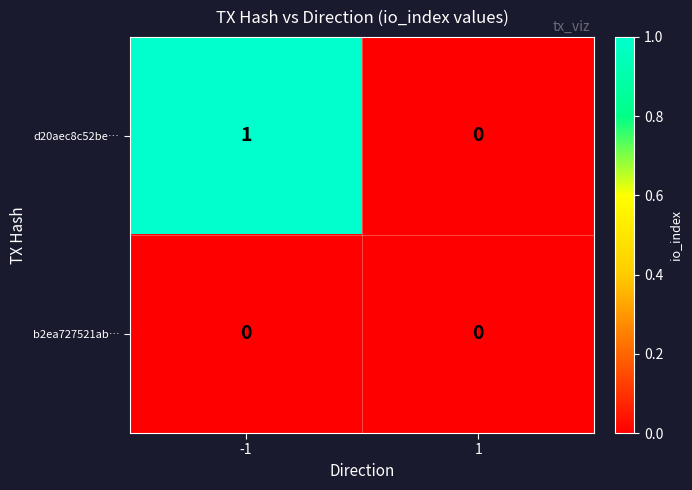

Reading right to left, transcribe all the data shown in this chart.

d20aec8c52be…: 0	1
b2ea727521ab…: 0	0